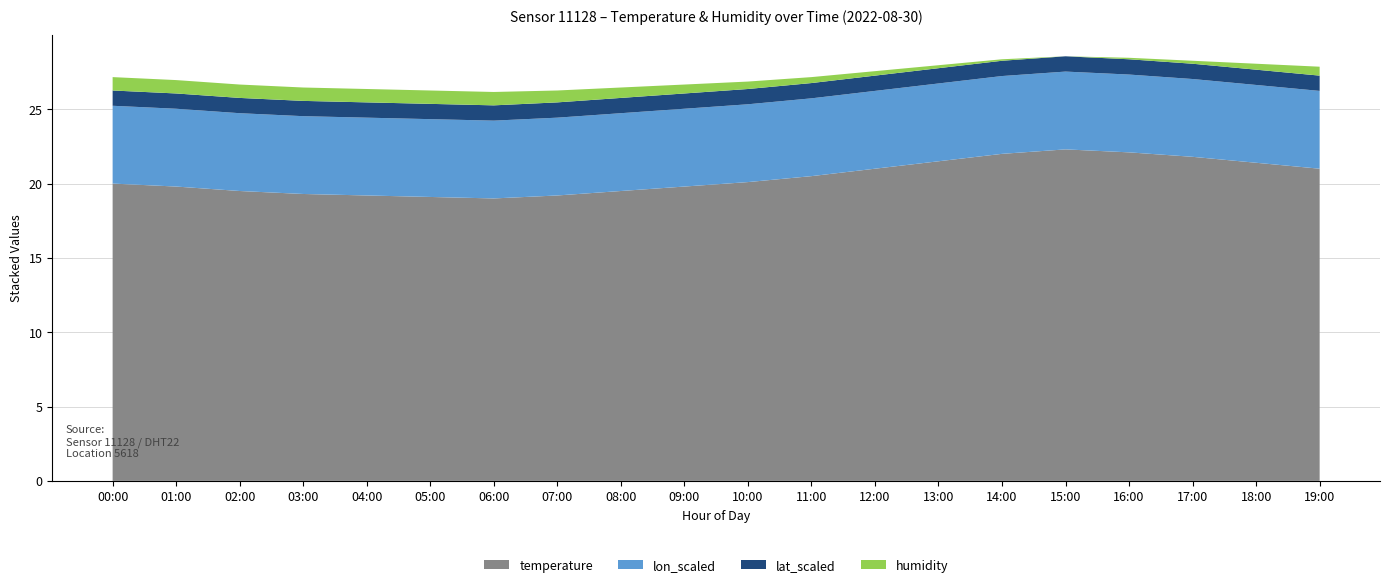

What is the total value across all series at 02:00?

26.7